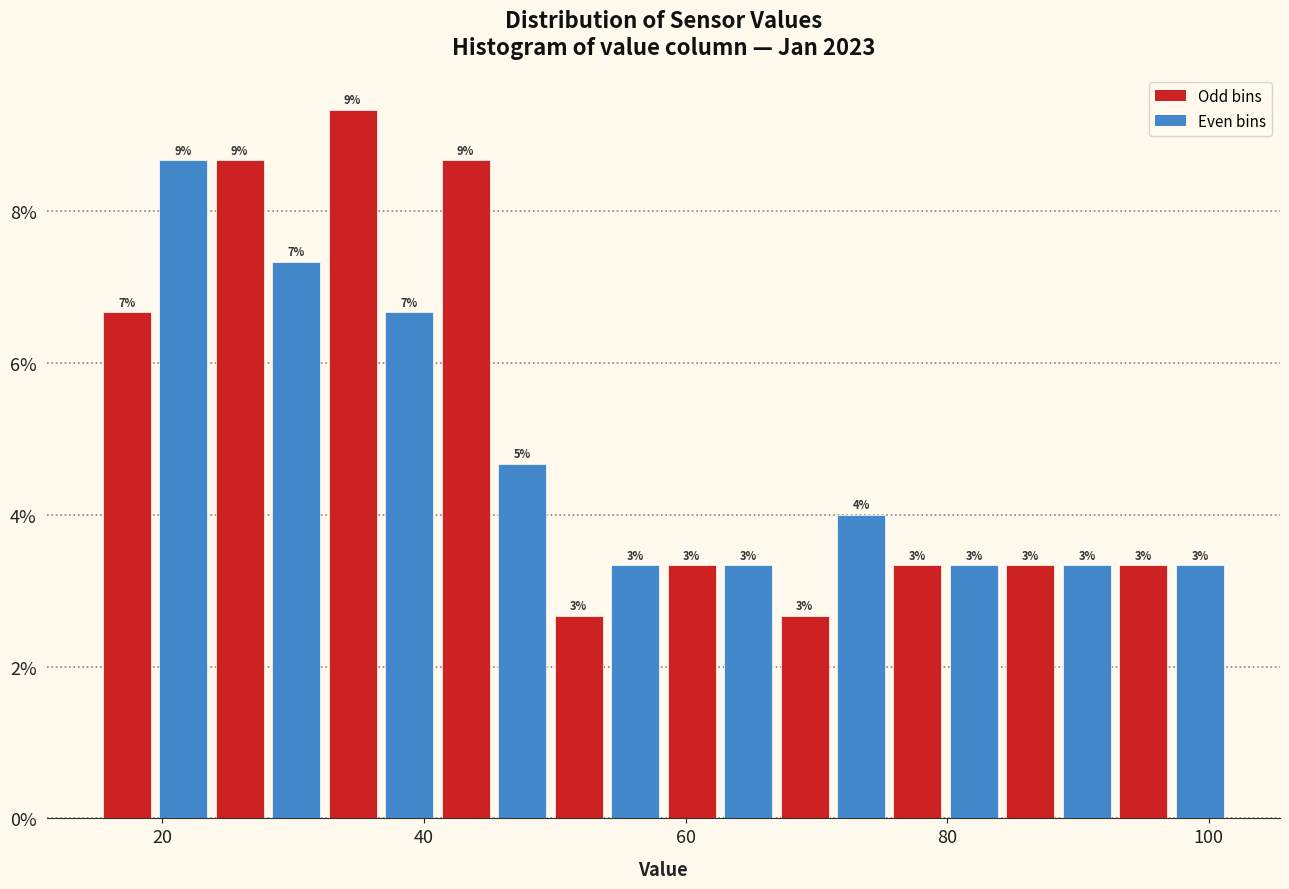

Around what value on the x-axis is the tallest bar? Give the approximate position of its centre, as read against the axis.

34